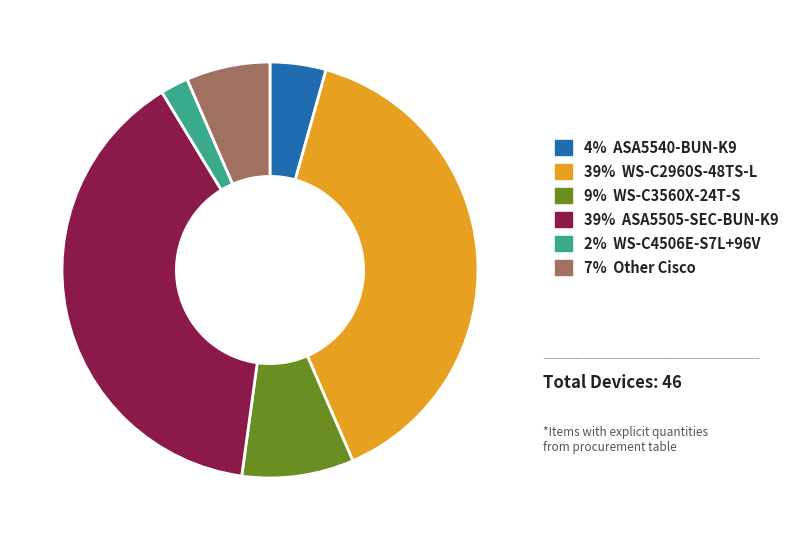

Does 2% WS-C4506E-S7L+96V represent more than half of the total?

No